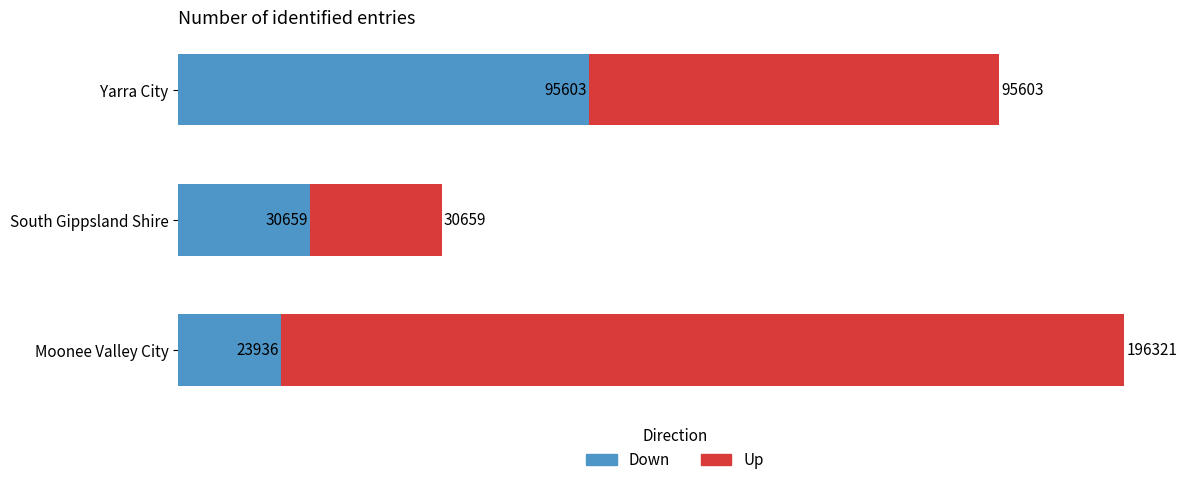

Is it true that Down equals 21210 at South Gippsland Shire?

False